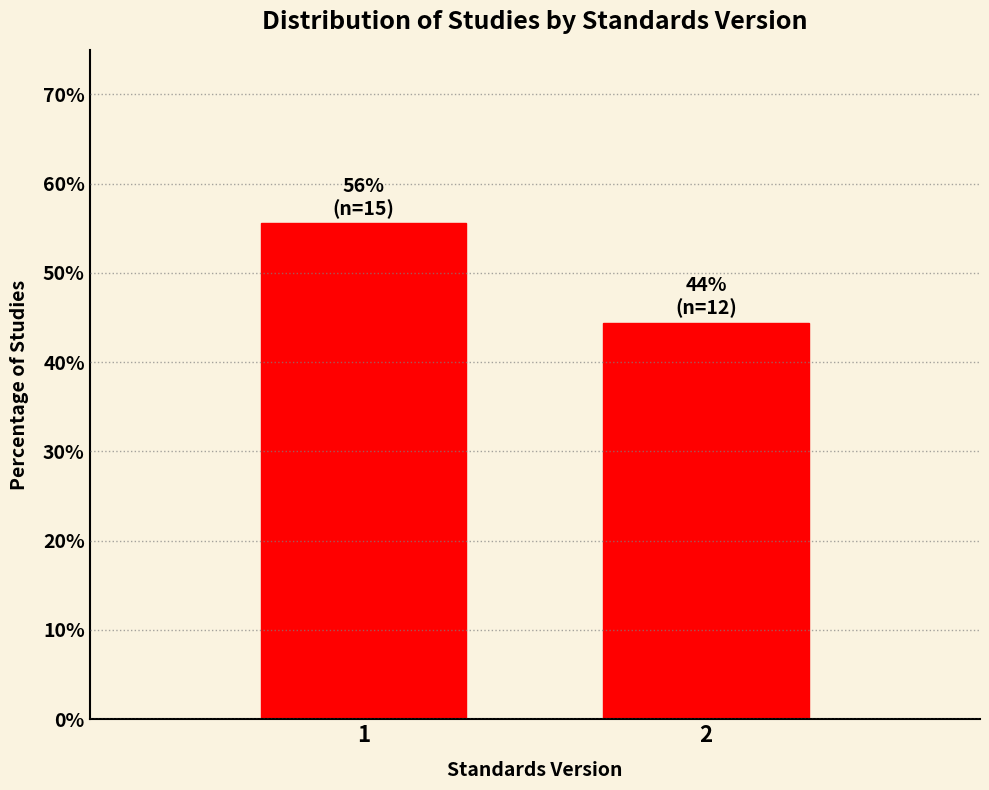

Reading left to right, transcribe all the data shown in this chart.

1=55.6	2=44.4